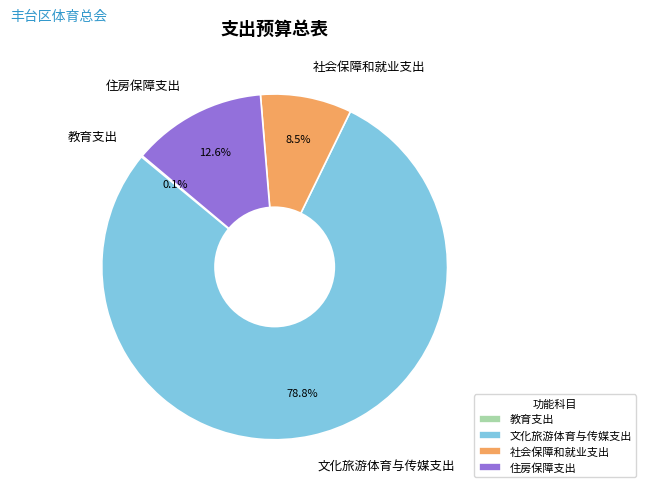

Does 社会保障和就业支出 represent more than half of the total?

No